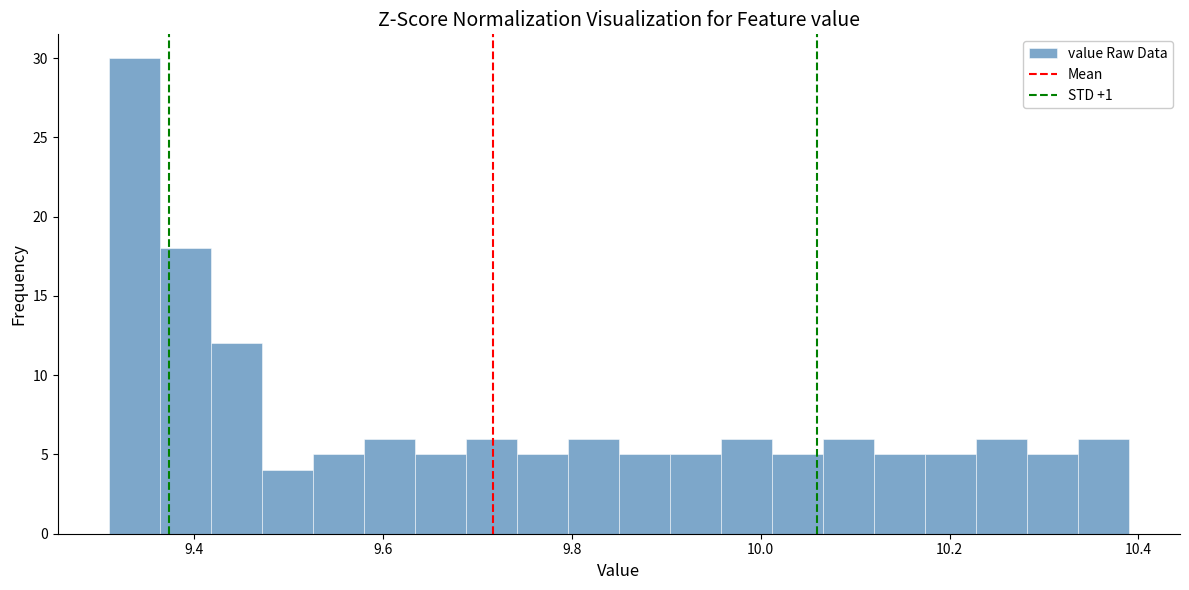

Around what value on the x-axis is the tallest bar? Give the approximate position of its centre, as read against the axis.

9.34